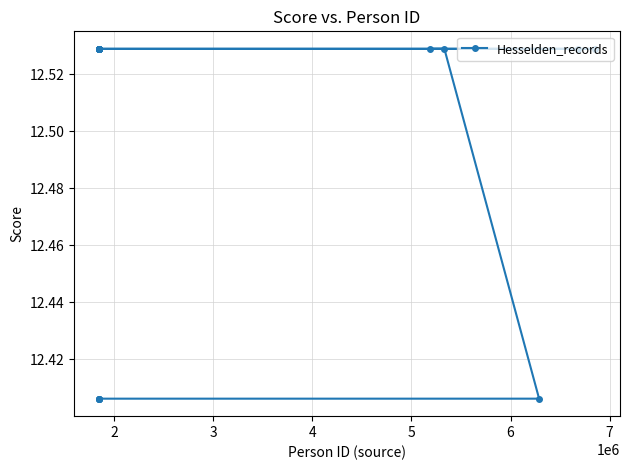

How many values are between 12 and 13?

20